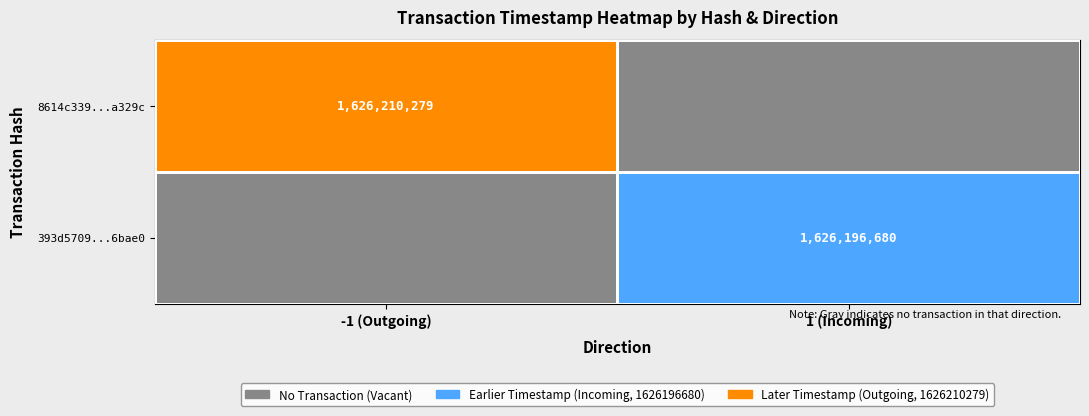

The value of 8614c339...a329c at -1 (Outgoing) is 493631189. True or false?

False